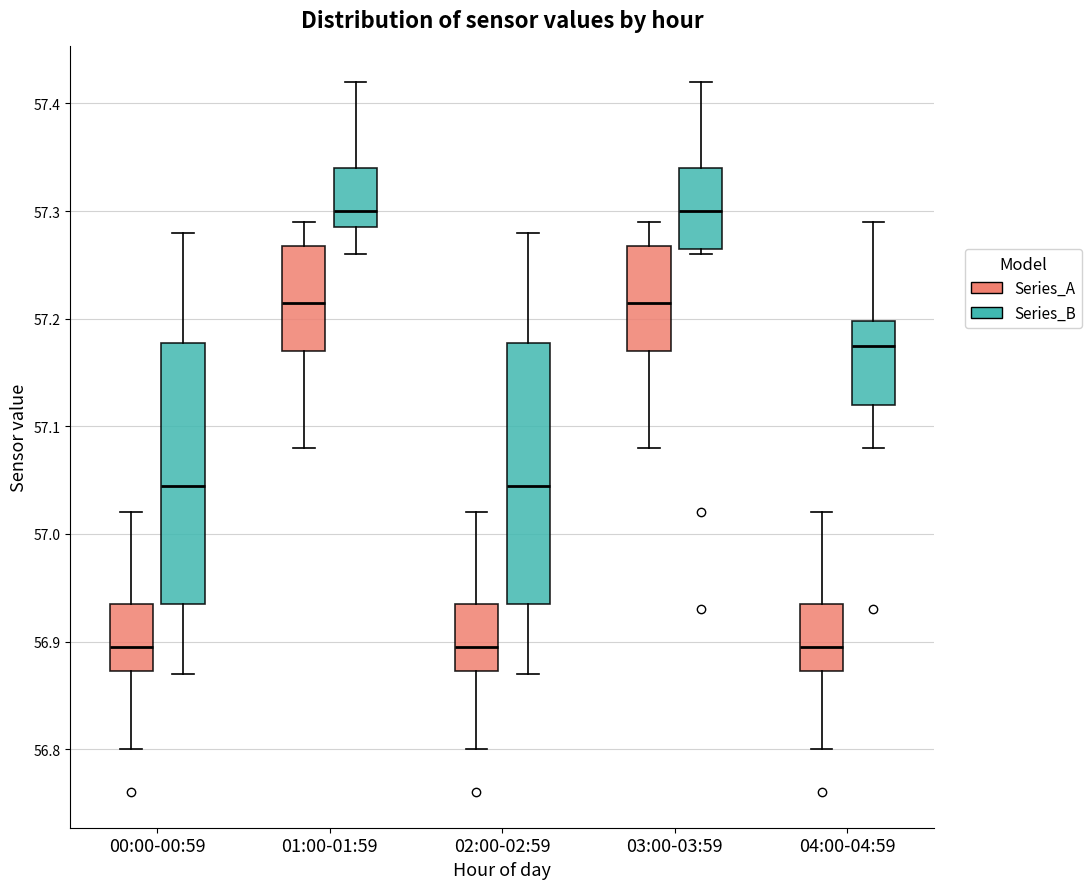

Where is the lower edge of the box for 00:00-00:59 (Series_B) on the y-axis? The values are not printed on the chart, so give them approximately, as read against the axis.

56.94